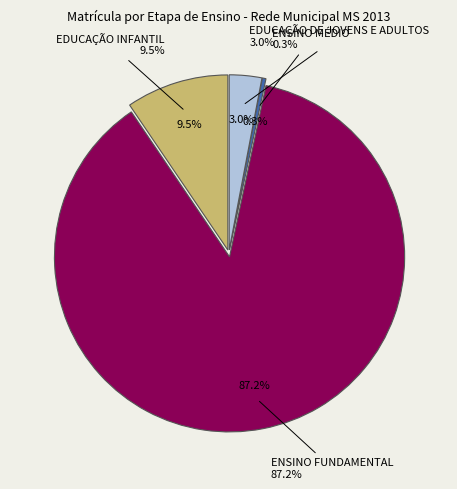

To the nearest percent, what is the difference between the ENSINO MÉDIO and ENSINO FUNDAMENTAL slice percentages?

87%